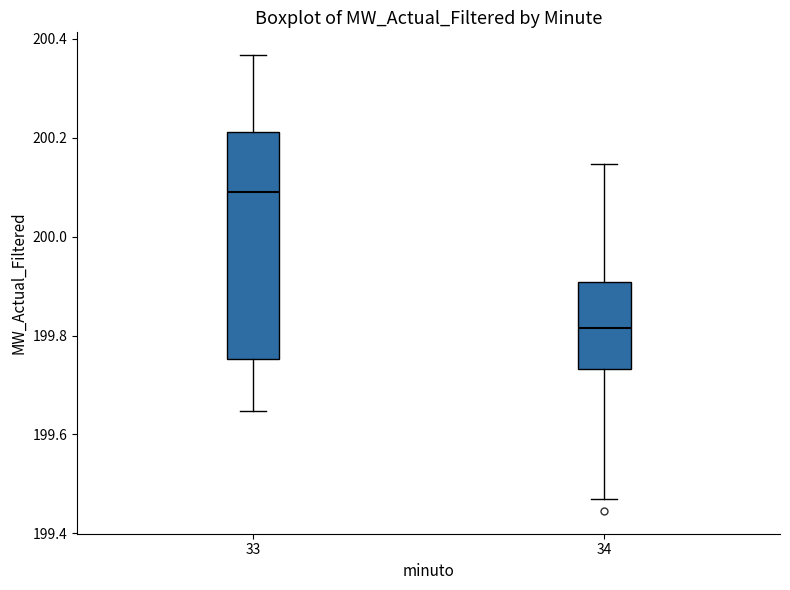

Comparing the boxes themselves (not the whiskers), which one is the tallest?

33